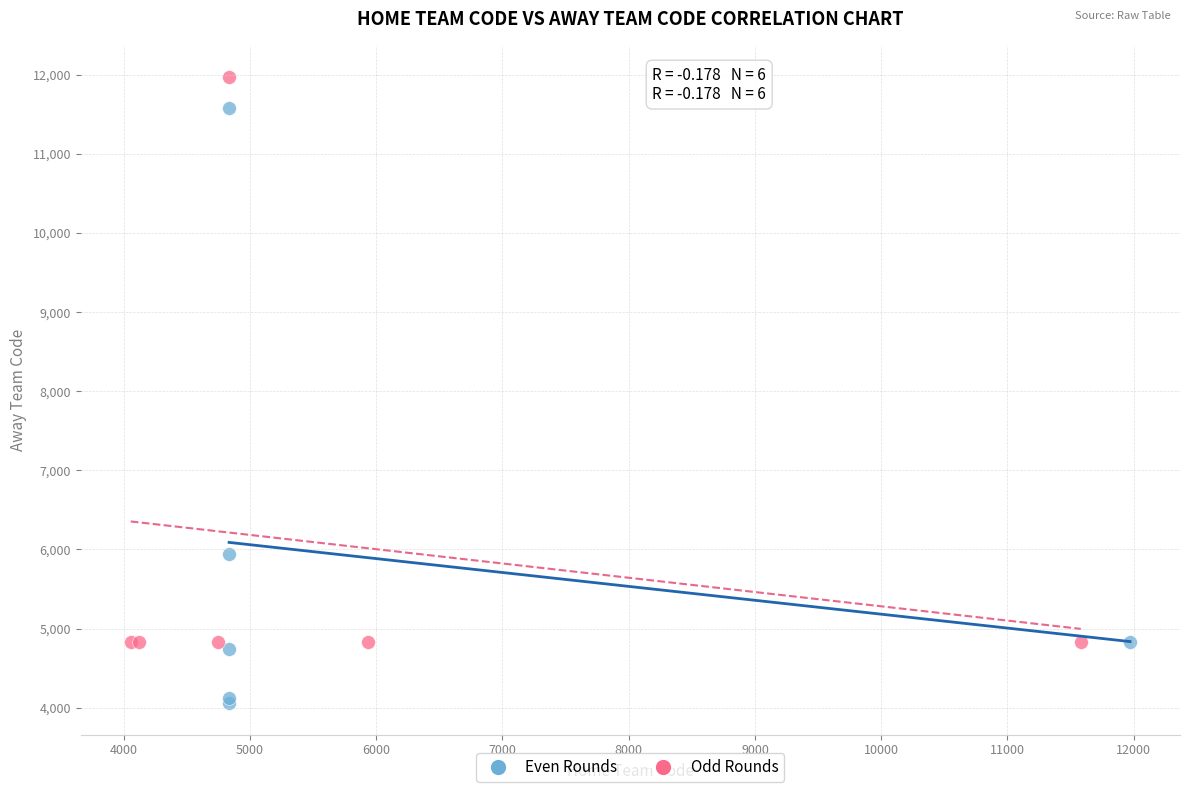

Which series contains the highest Y value?

Odd Rounds